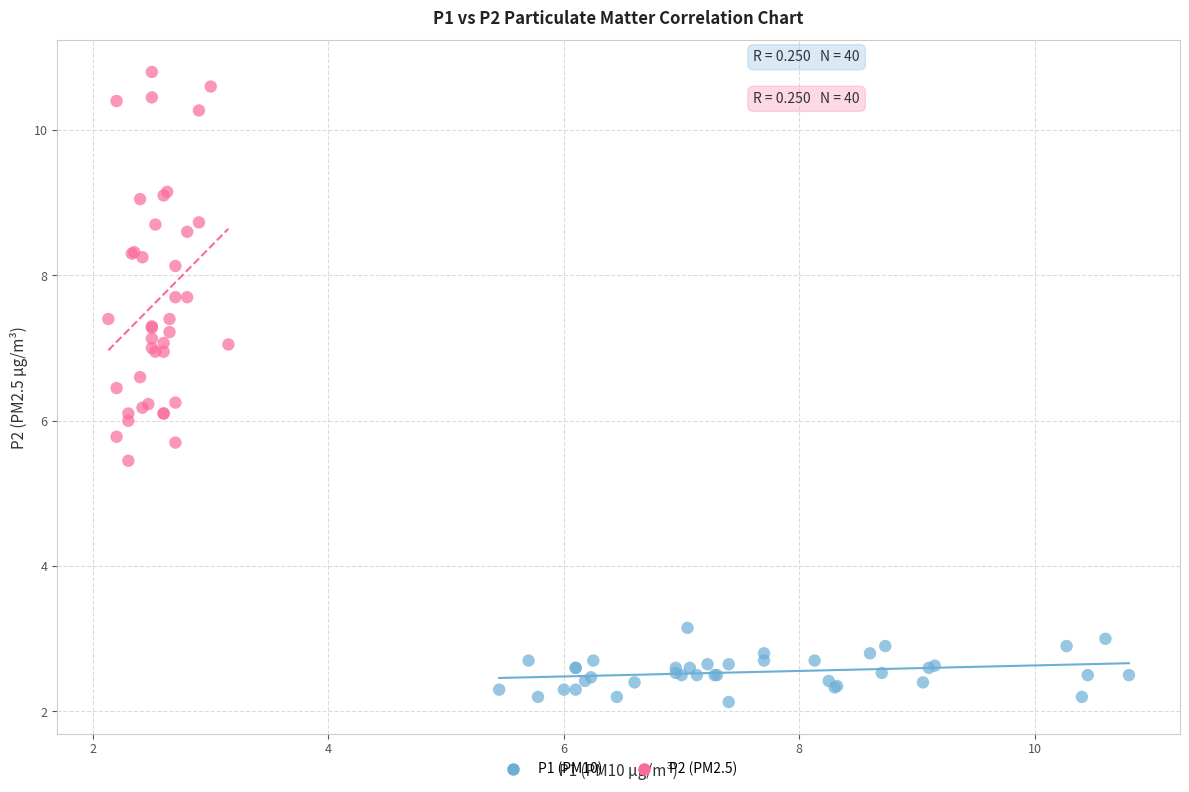

Which series contains the lowest Y value?

P1 (PM10)